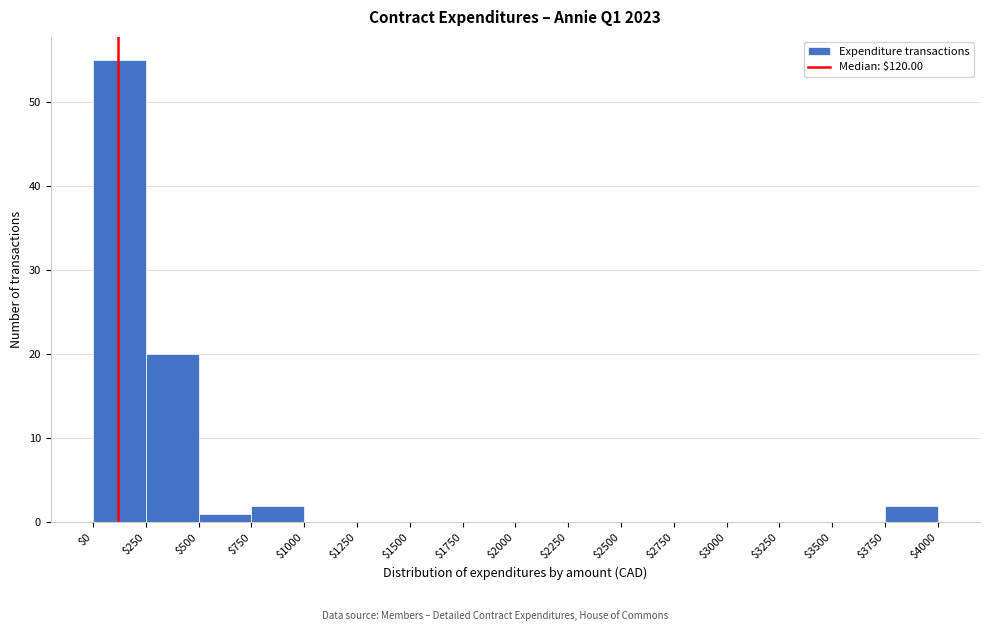

Reading left to right, list every bar in this chart as the range it spans on the x-axis followed by its height. The values are not printed on the chart, so give them approximately, as read against the axis.

$0 to $250: 55
$250 to $500: 20
$500 to $750: 1
$750 to $1000: 2
$1000 to $1250: 0
$1250 to $1500: 0
$1500 to $1750: 0
$1750 to $2000: 0
$2000 to $2250: 0
$2250 to $2500: 0
$2500 to $2750: 0
$2750 to $3000: 0
$3000 to $3250: 0
$3250 to $3500: 0
$3500 to $3750: 0
$3750 to $4000: 2